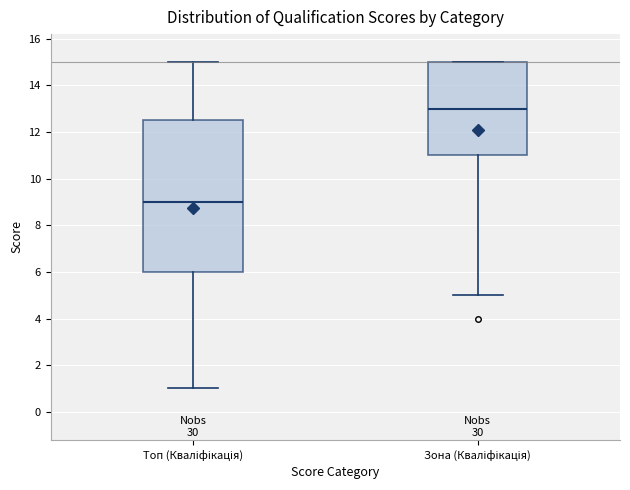

Comparing the boxes themselves (not the whiskers), which one is the tallest?

Топ (Кваліфікація)